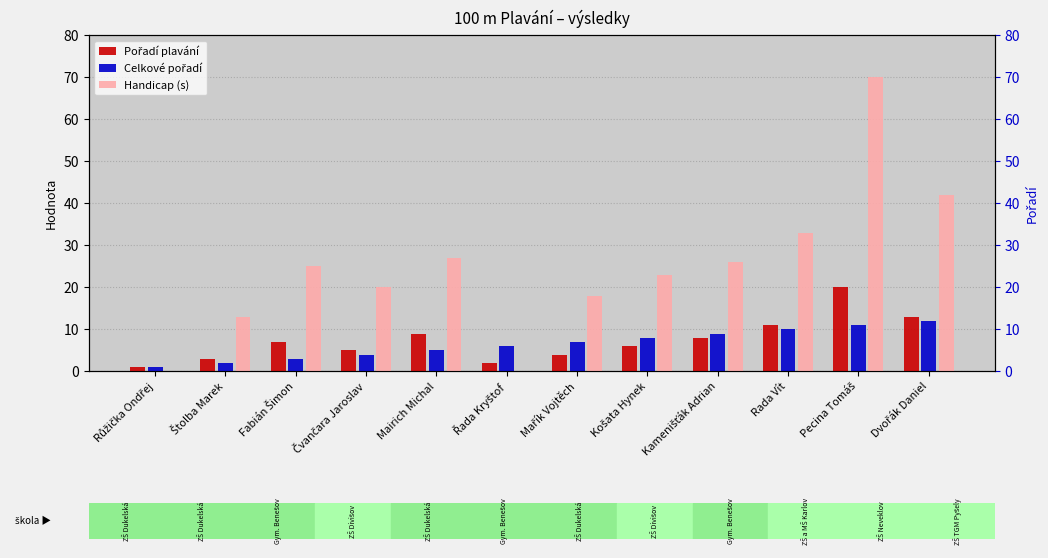

What is the difference between the maximum and minimum values in the Handicap (s) series?

70